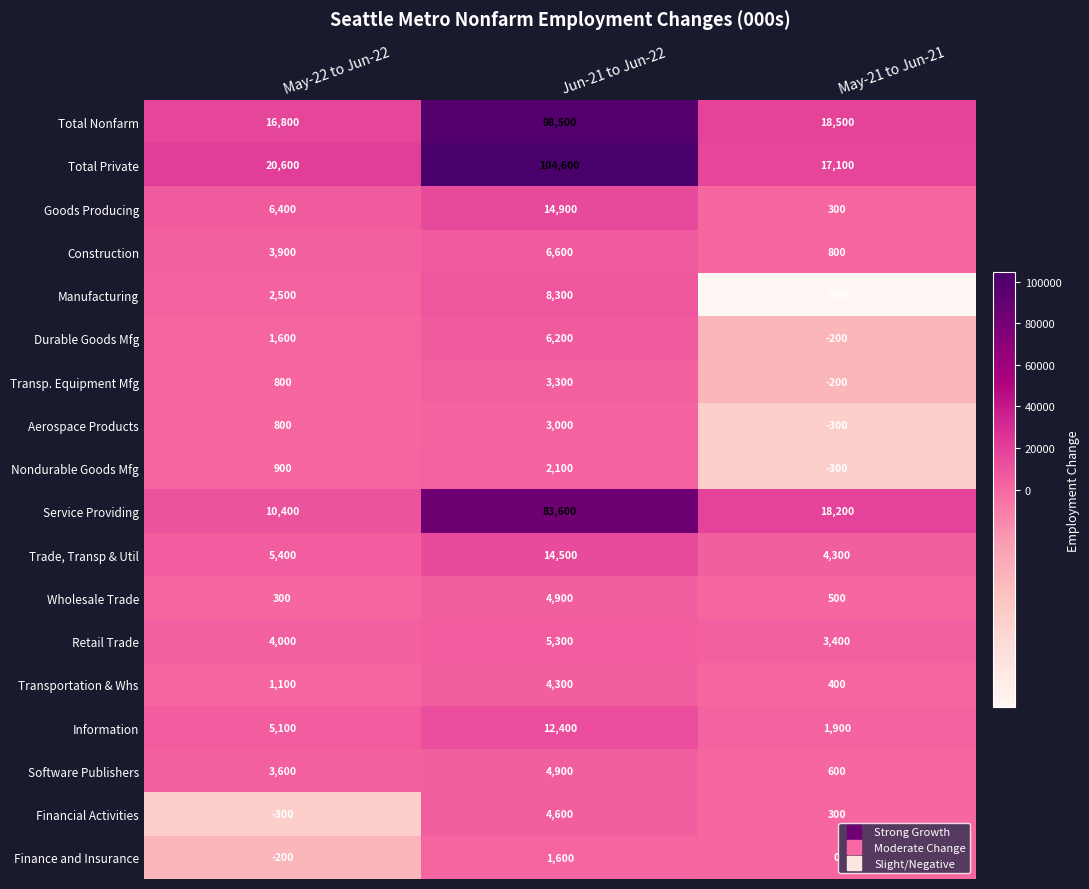

How many values in the Goods Producing series are below 6400?

1